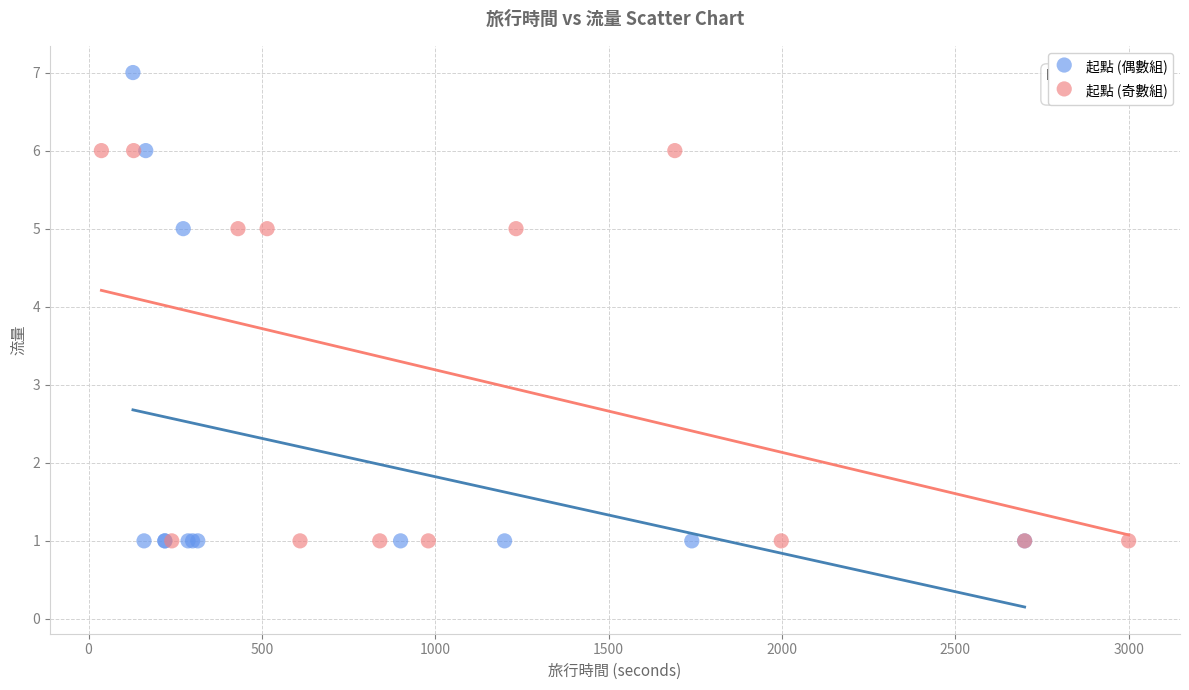

Which series has the largest Y range (max minus min)?

起點 (偶數組)